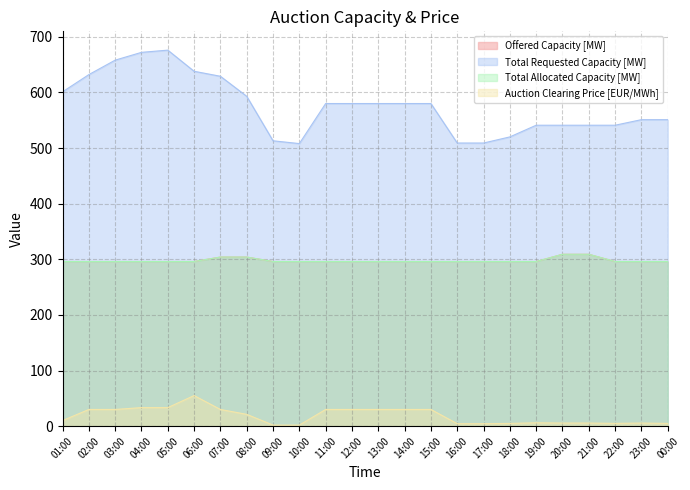

True or false: Total Requested Capacity [MW] has more than 0 points higher than both neighbors.

True